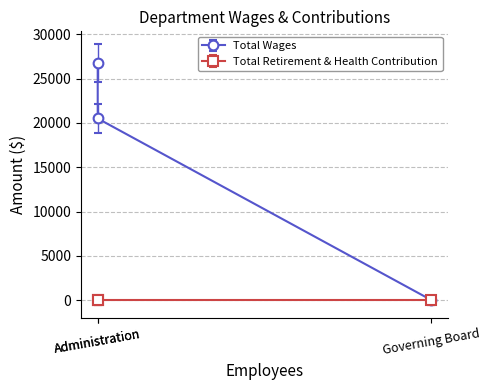

How many values are below 20500?

1